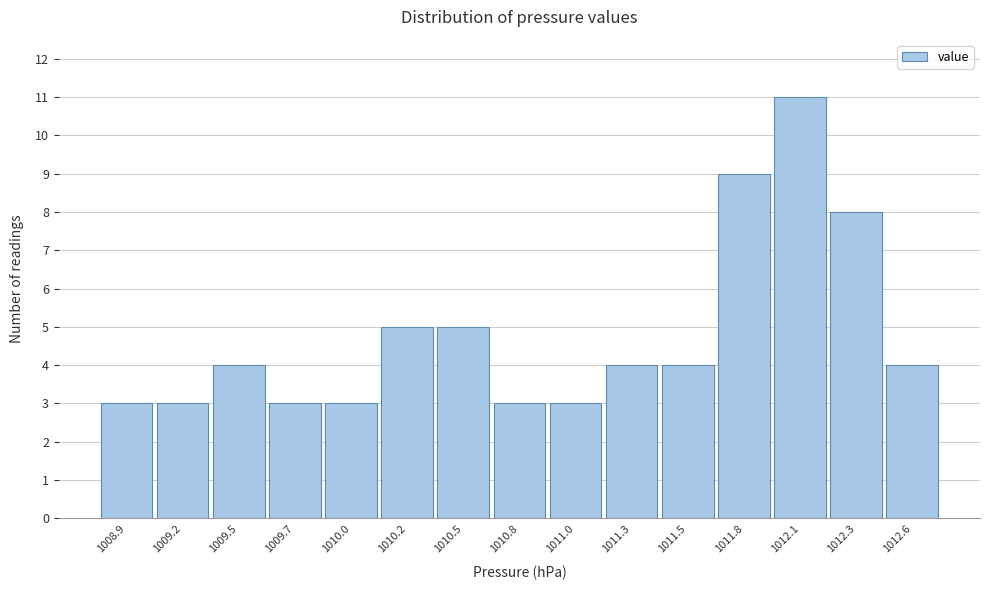

Reading right to left, transcribe all the data shown in this chart.

4	8	11	9	4	4	3	3	5	5	3	3	4	3	3